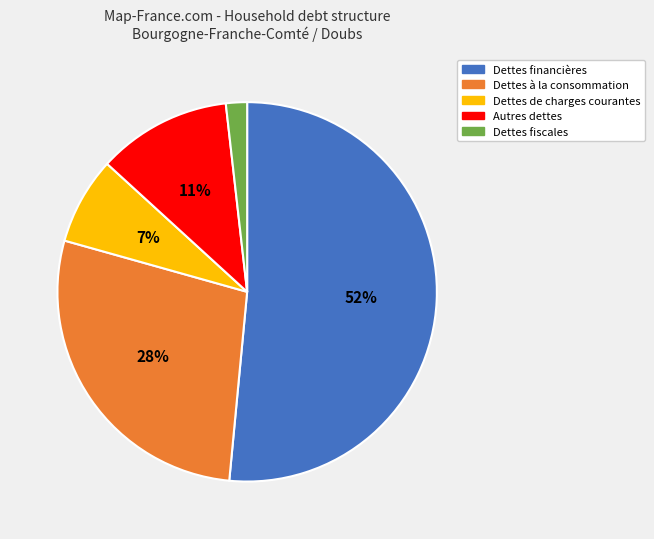

How many segments does this pie chart have?

5